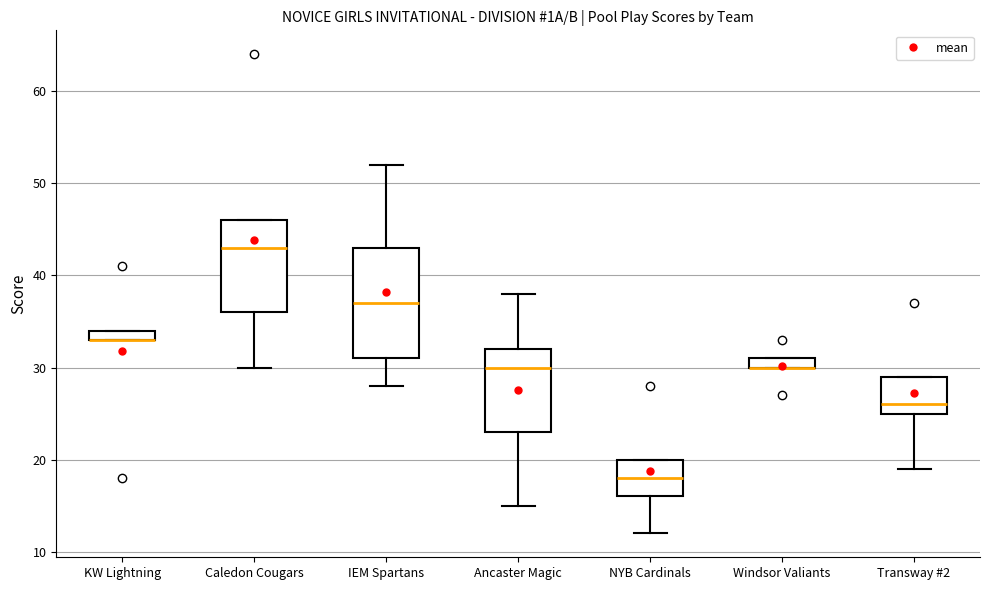

Comparing the boxes themselves (not the whiskers), which one is the tallest?

IEM Spartans